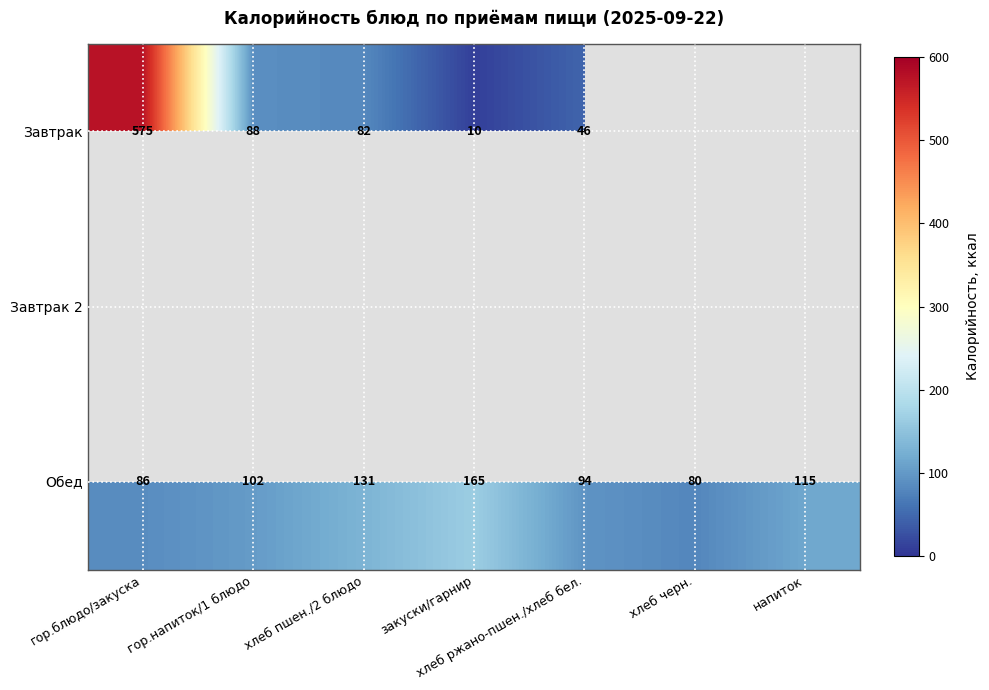

Which has a higher value, напиток or хлеб ржано-пшен./хлеб бел.?

хлеб ржано-пшен./хлеб бел.